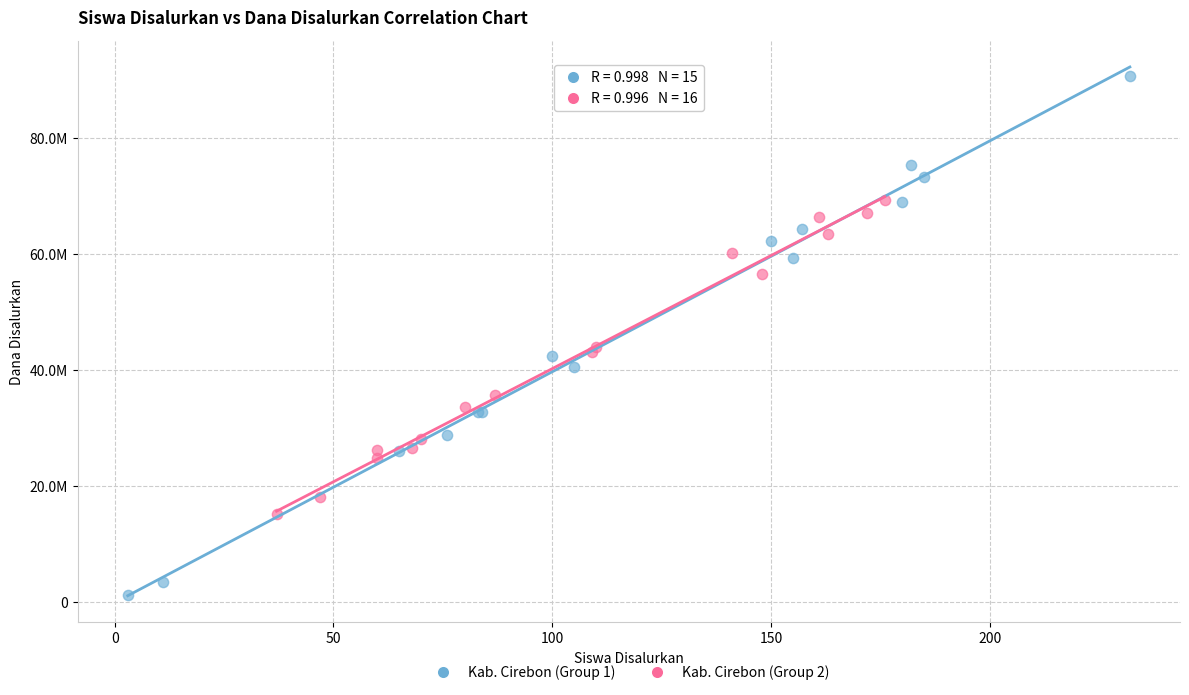

Which series reaches the maximum Y coordinate?

Kab. Cirebon (Group 1)